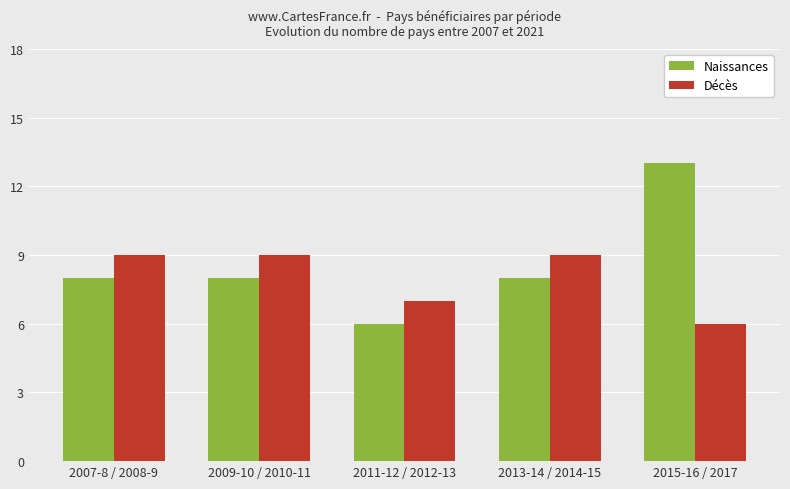

Count the Naissances values in the range 8 to 9.

3